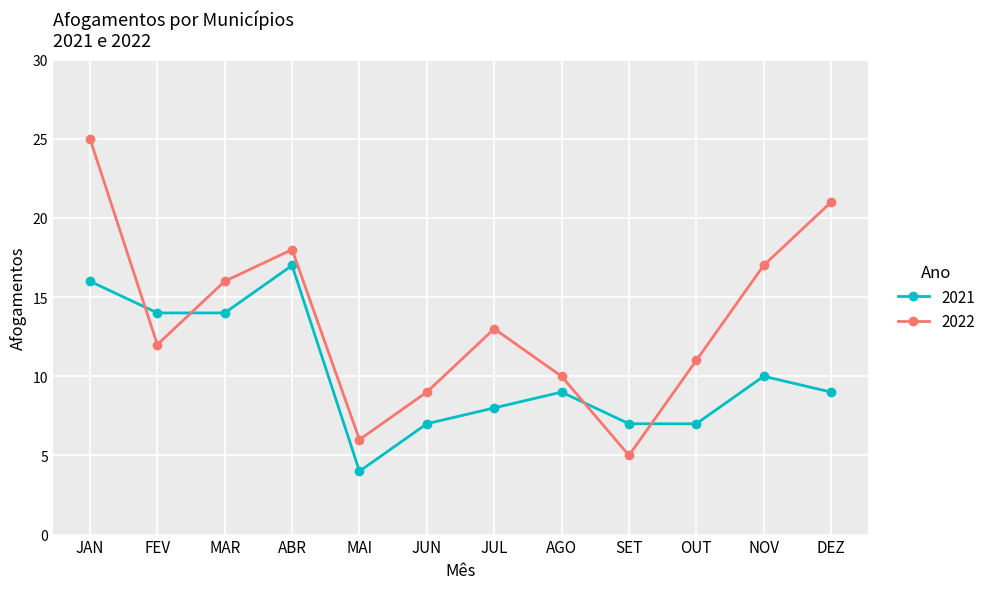

True or false: 2021 has a value of 16 at JAN.

True